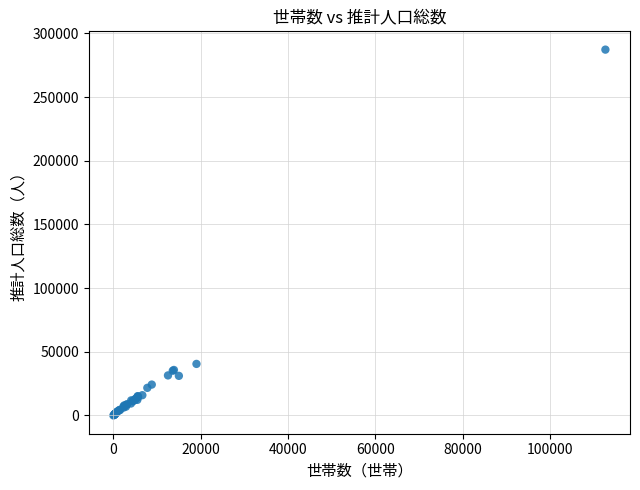

What Y value in the scatter plot is closest to 143610?

40466